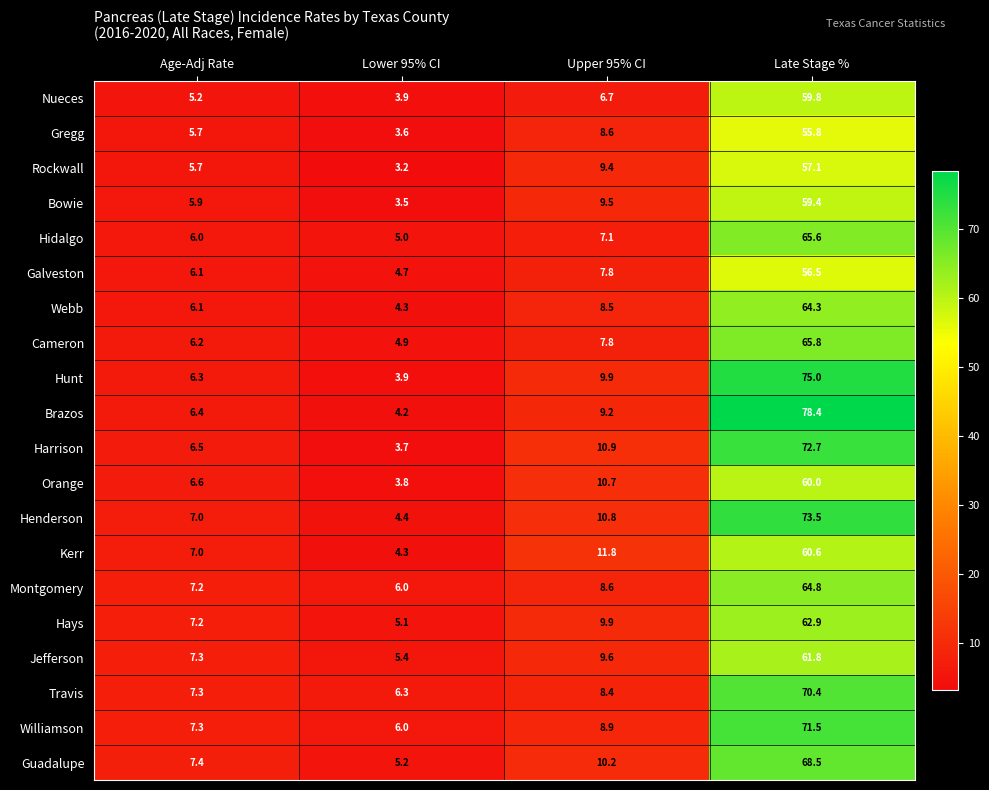

Which category has the highest value in the Williamson series?

Late Stage %